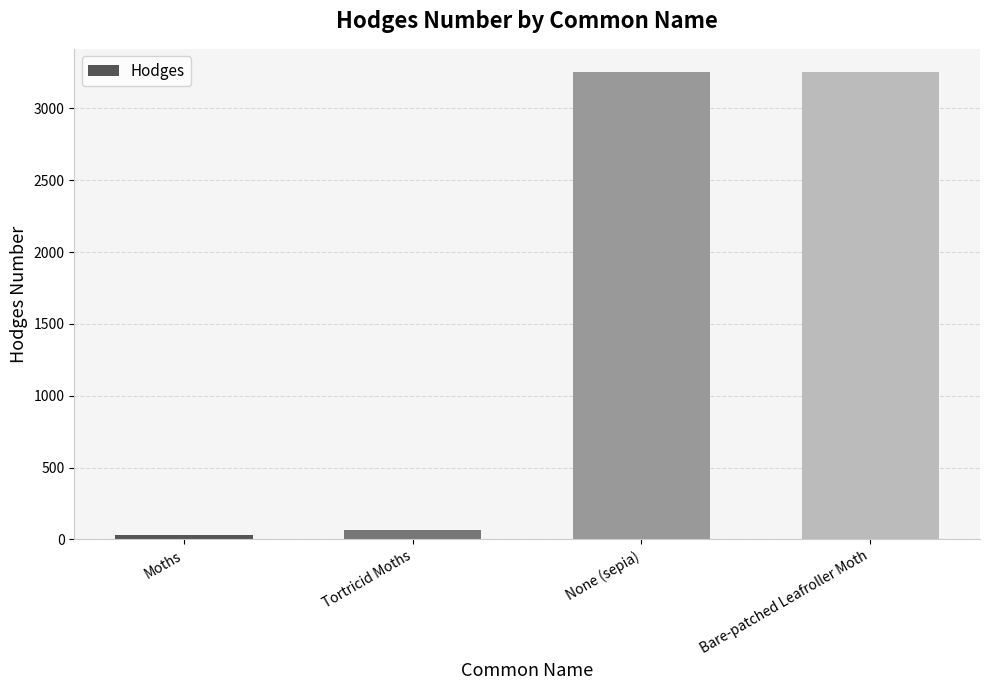

What is the label of the 1st bar from the right?

Bare-patched Leafroller Moth